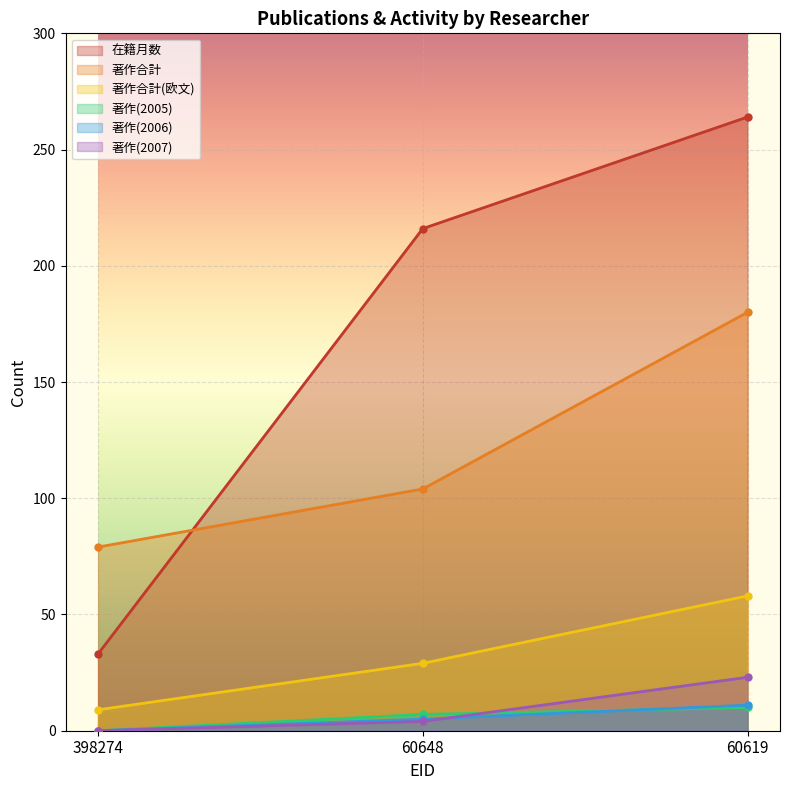

Rank the categories by 著作(2006) value from lowest to highest.

398274, 60648, 60619